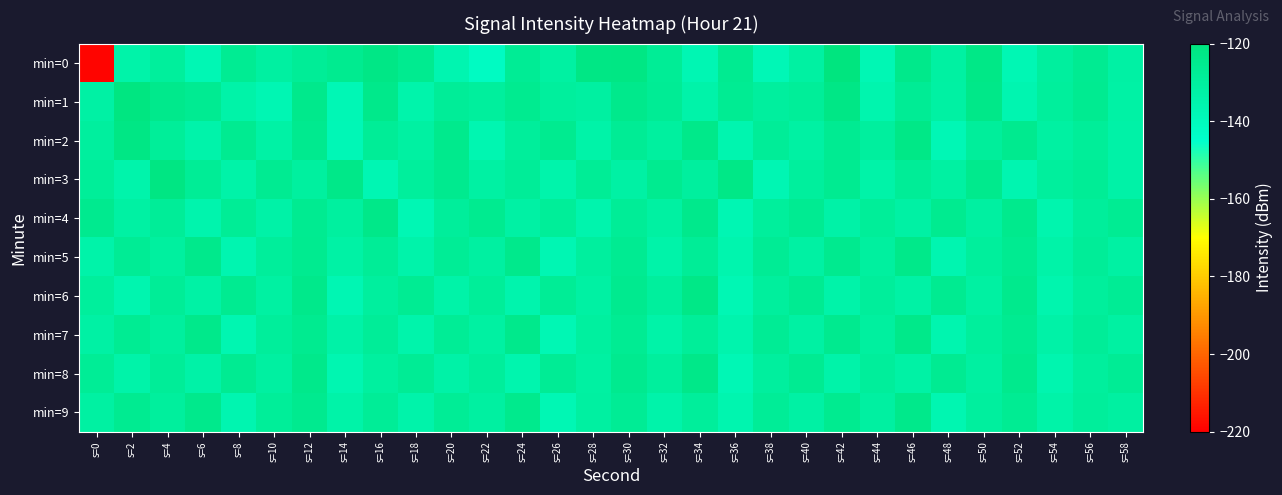

How many series are shown in this chart?

10